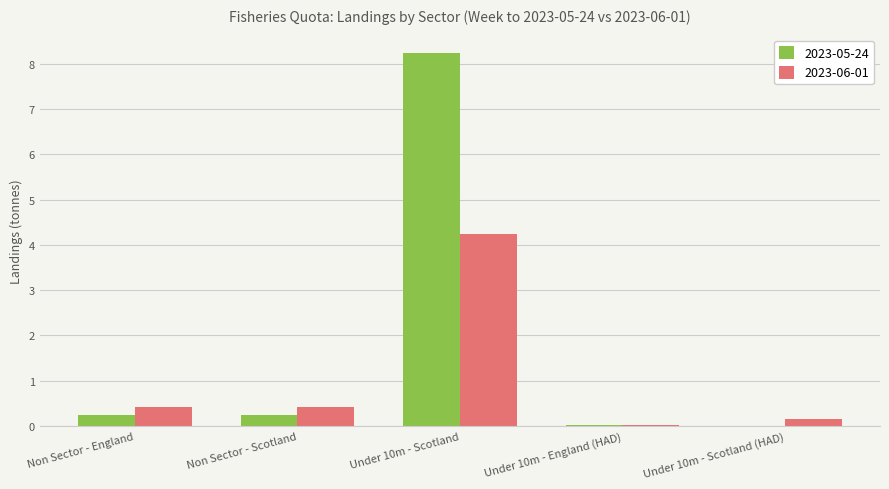

How many groups of bars are there?

5